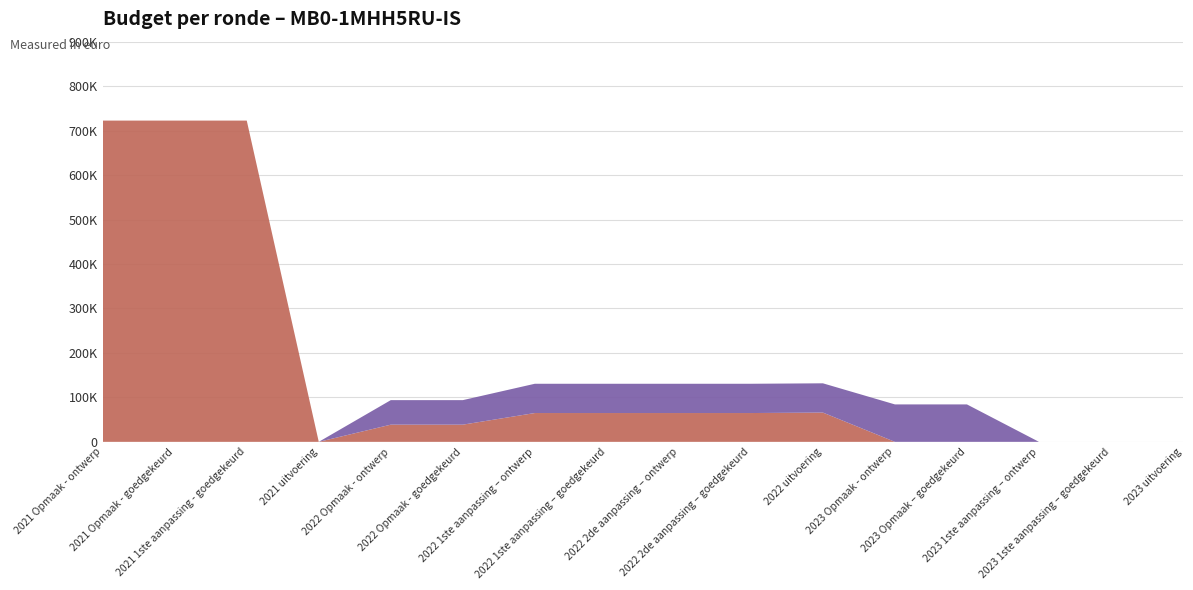

The value of VEK at 2022 Opmaak - ontwerp is 55154. True or false?

True